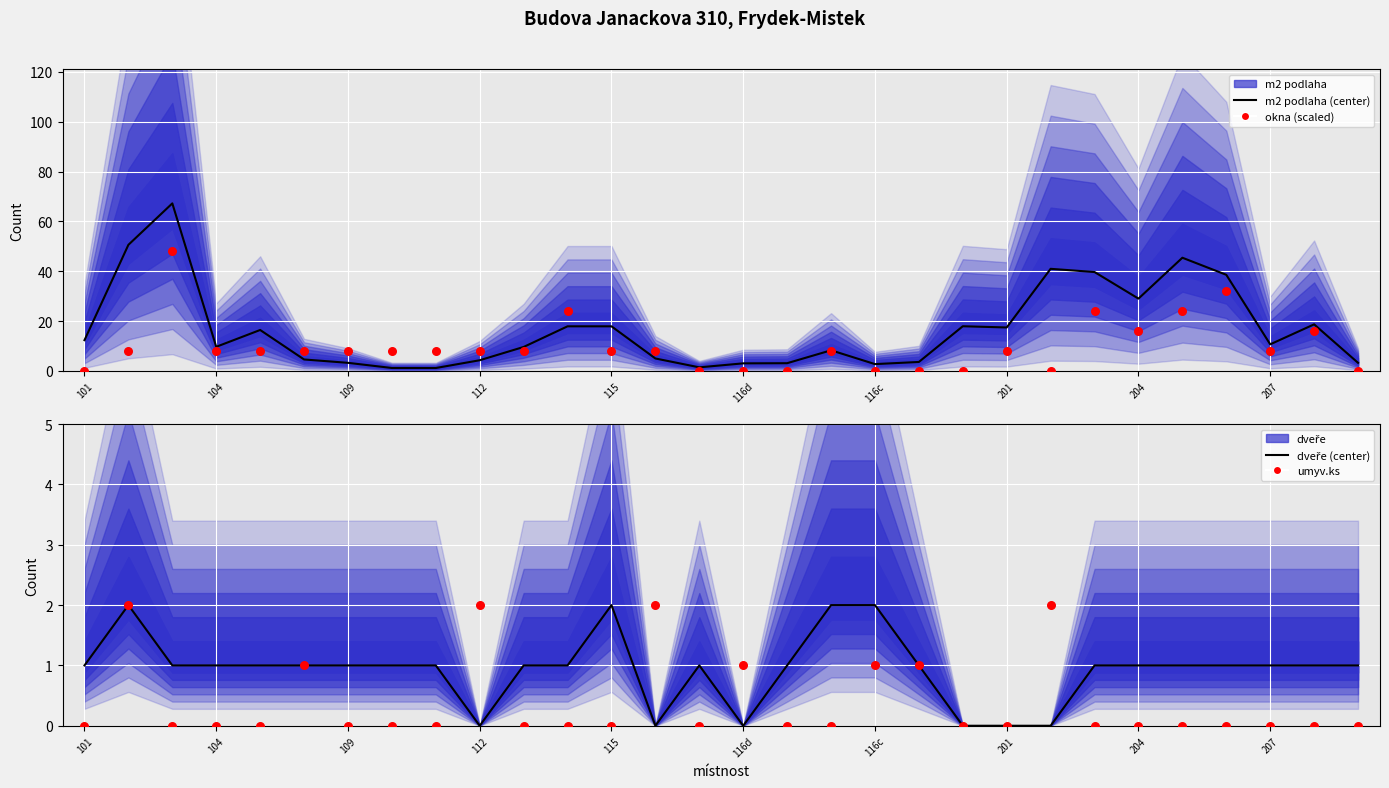

Is the value of dveře at 22 greater than the value of okna (scaled) at 25?

No